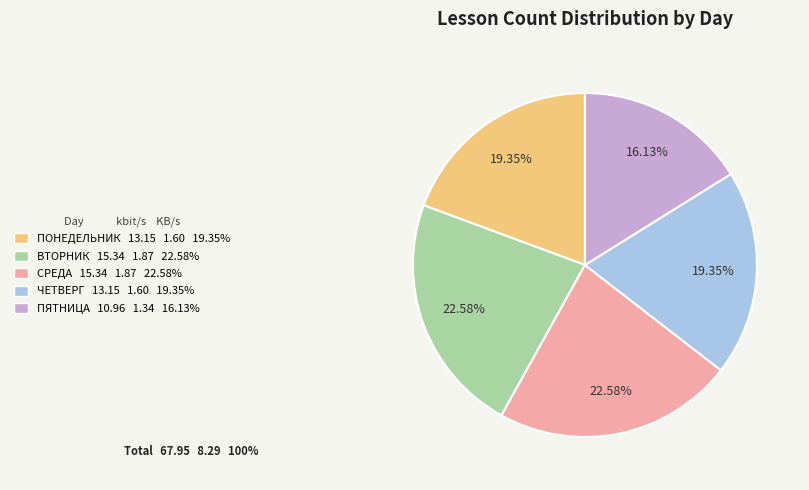

Is there any slice that represents more than half of the pie?

No